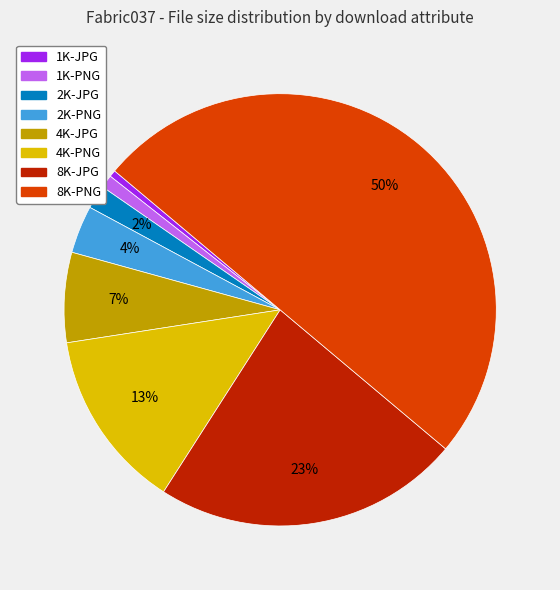

What is the ratio of the value at 2K-JPG to the value at 4K-JPG?

0.3